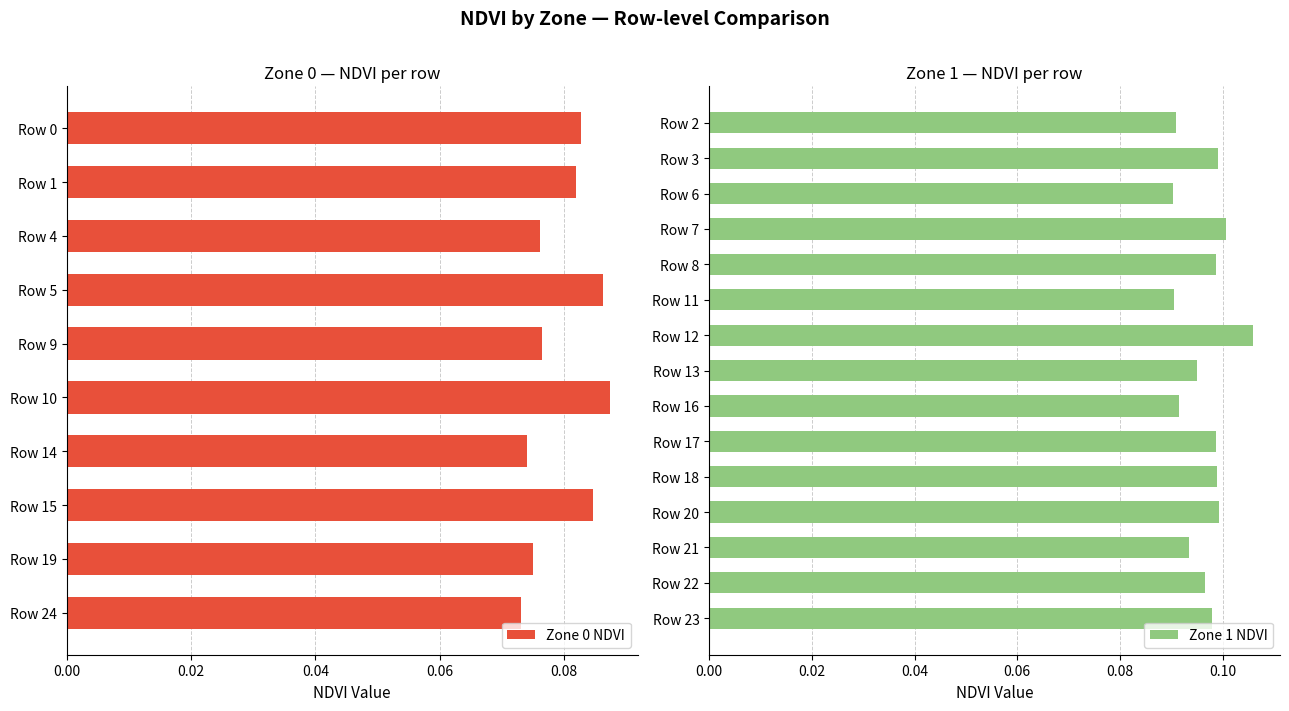

The value at 1 is 0.1. True or false?

False